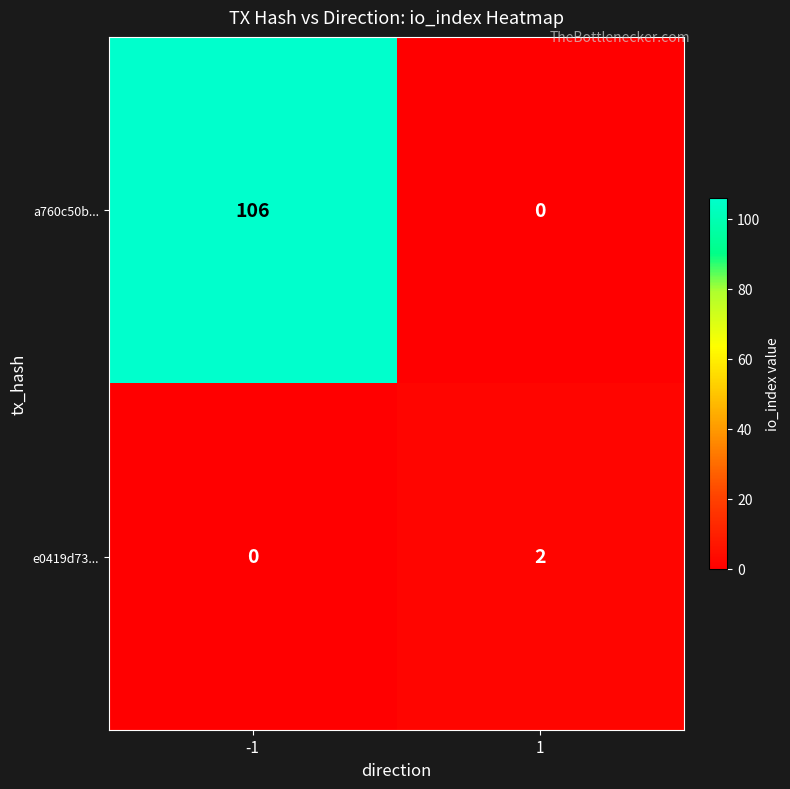

Reading left to right, transcribe all the data shown in this chart.

a760c50b...: 106	0
e0419d73...: 0	2